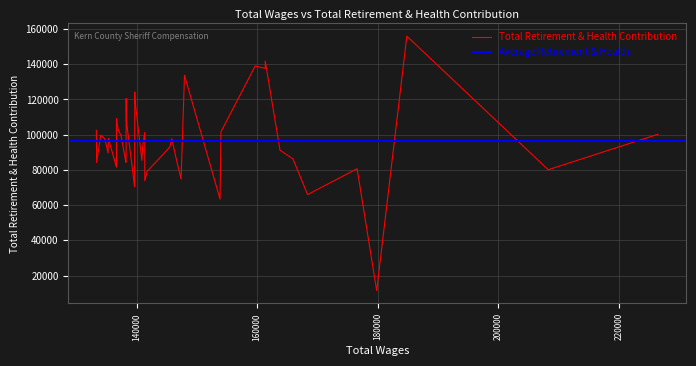

What is the change in value from 11 to 33?

-20066